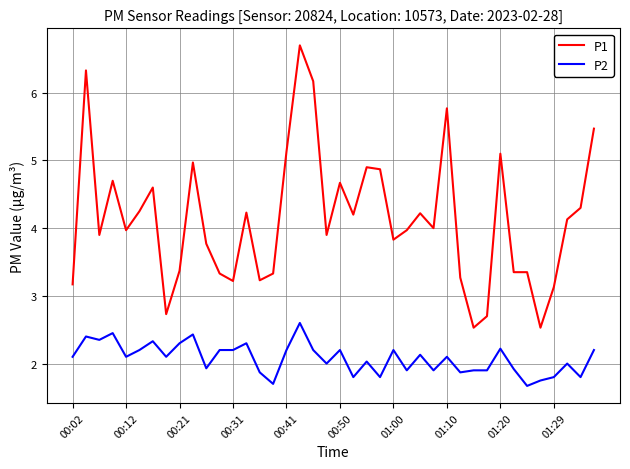

Which series has the largest range (max minus min)?

P1